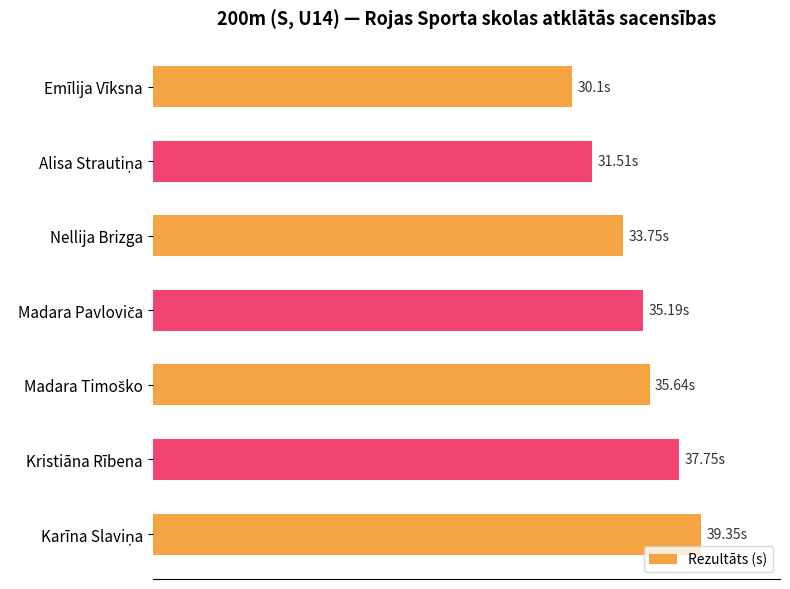

Does the chart contain any negative values?

No